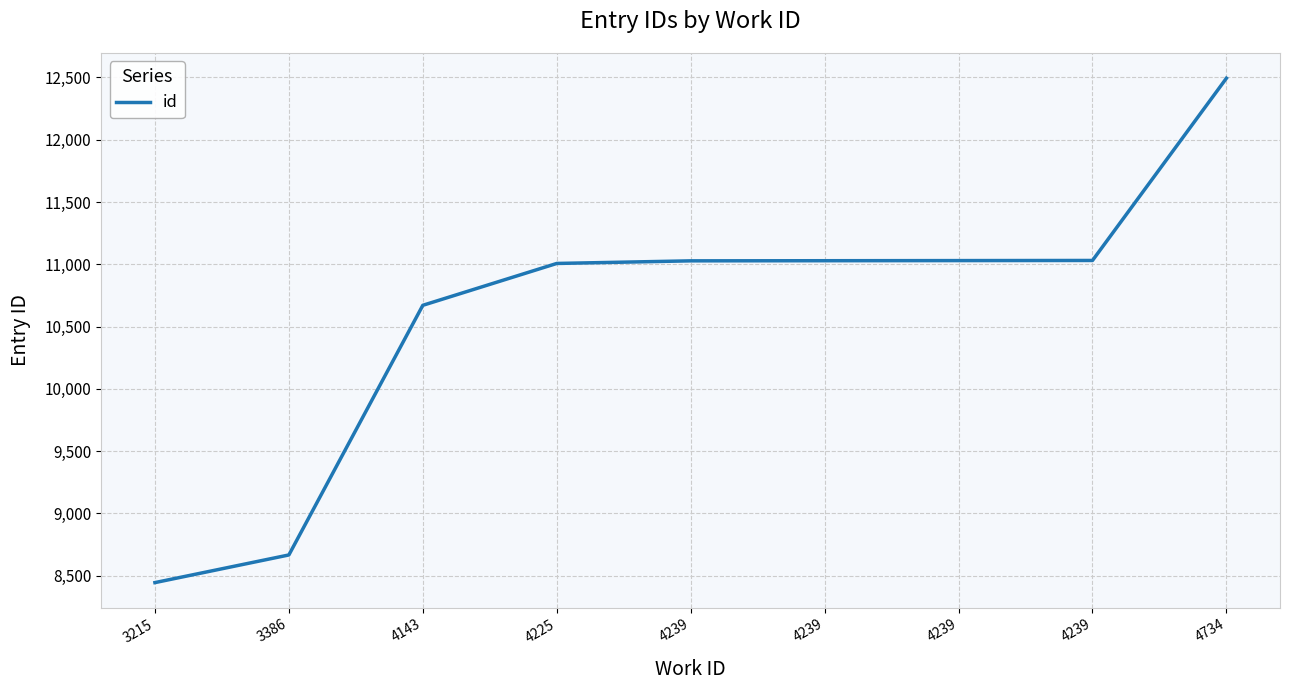

Does the chart display data point markers on the line(s)?

No